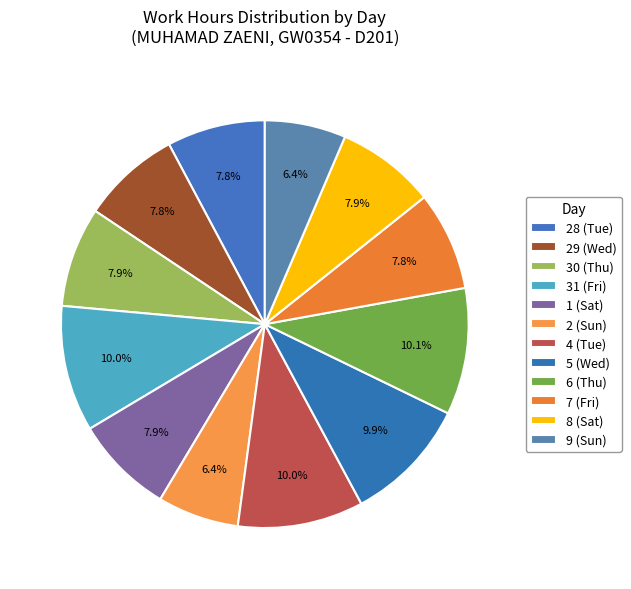

To the nearest percent, what portion does 8 (Sat) represent?

8%